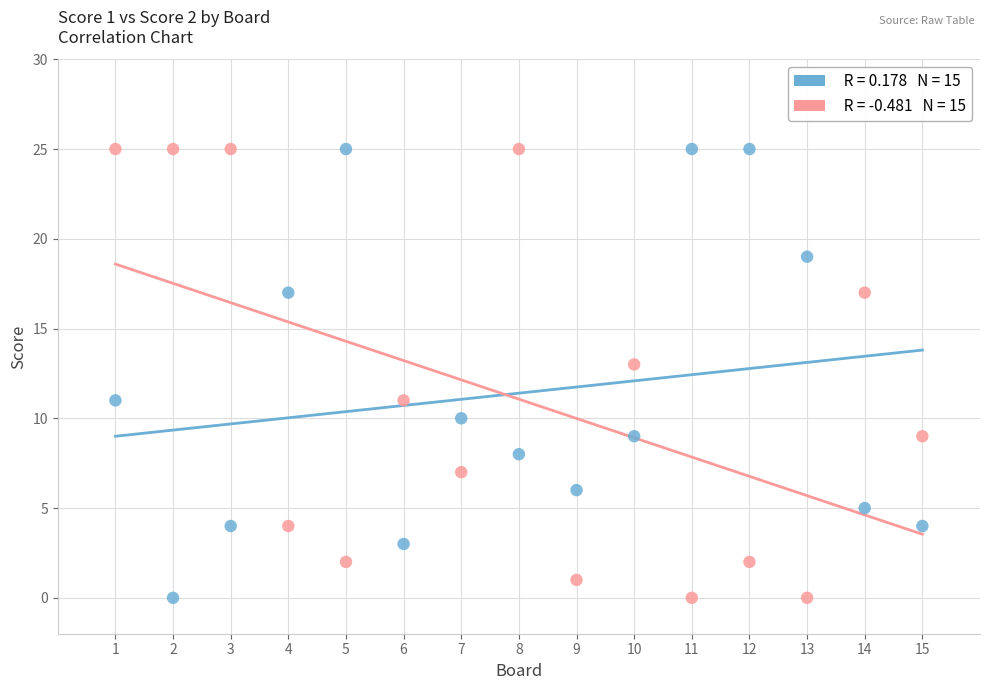

Across all data points, what is the range of Y values (max minus min)?

25